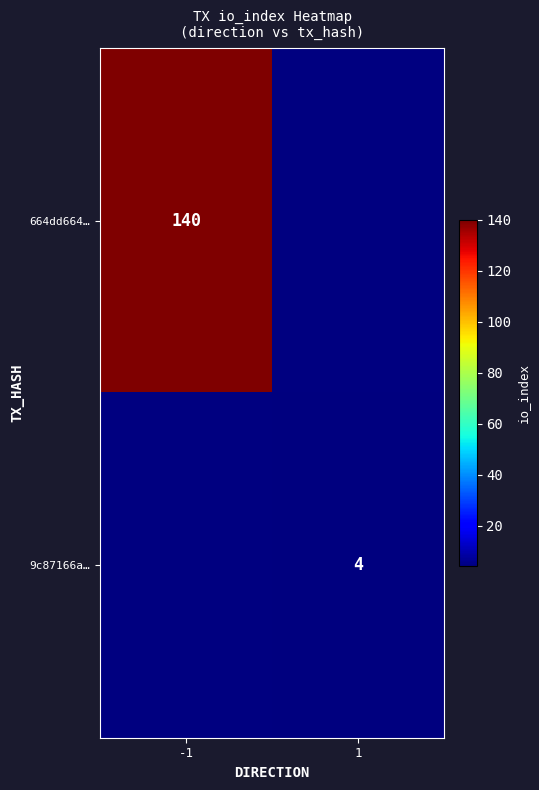

The 664dd664… series shows 140 at -1. True or false?

True